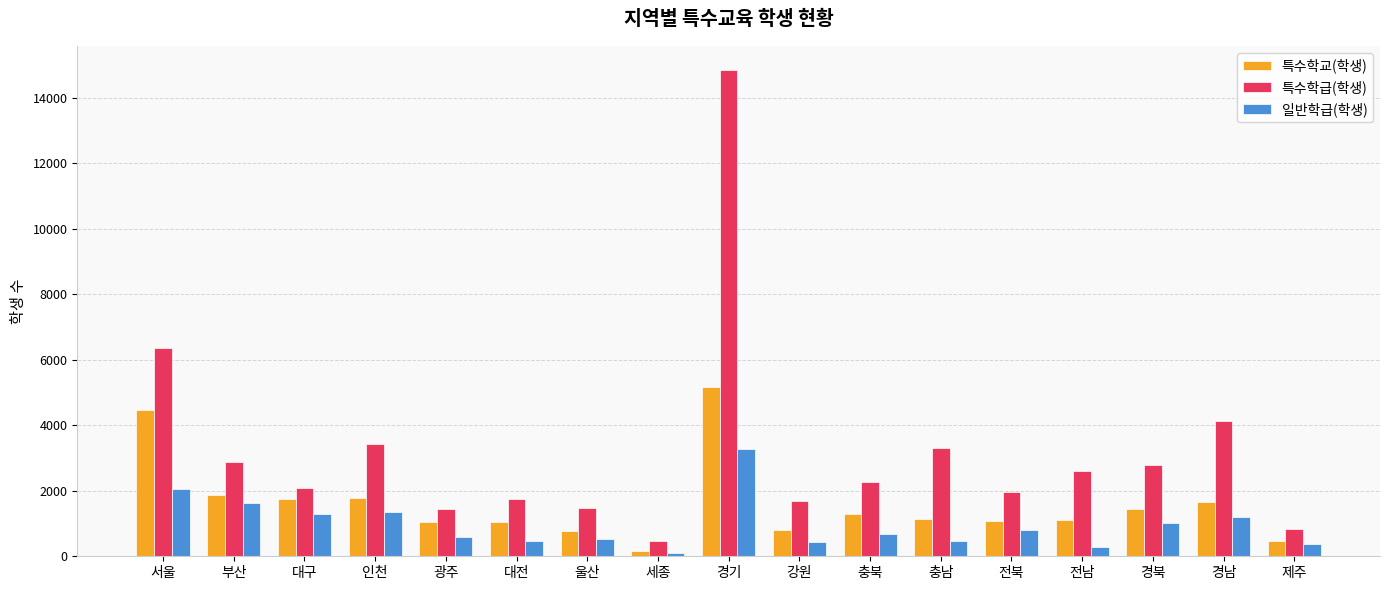

At which category does the chart reach its minimum across all series?

세종